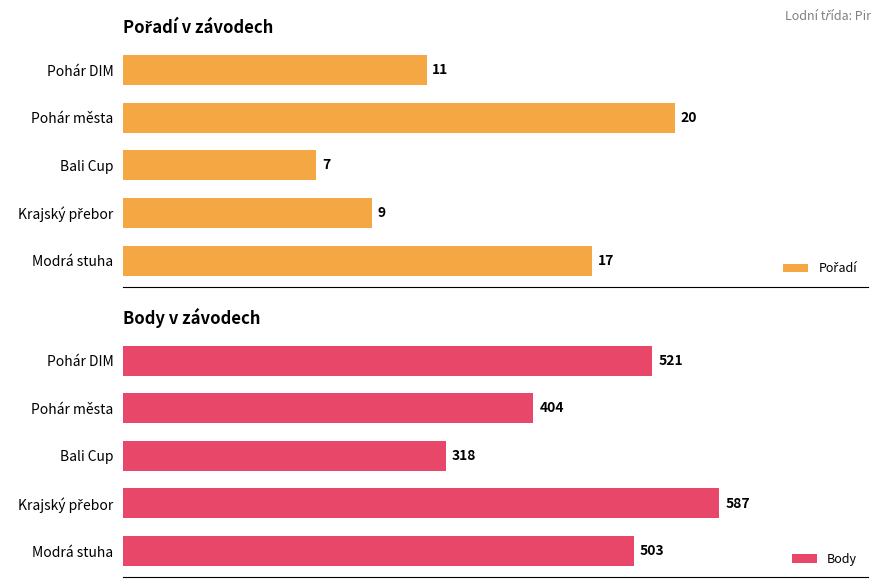

Which category has the lowest value in the Body series?

Bali Cup